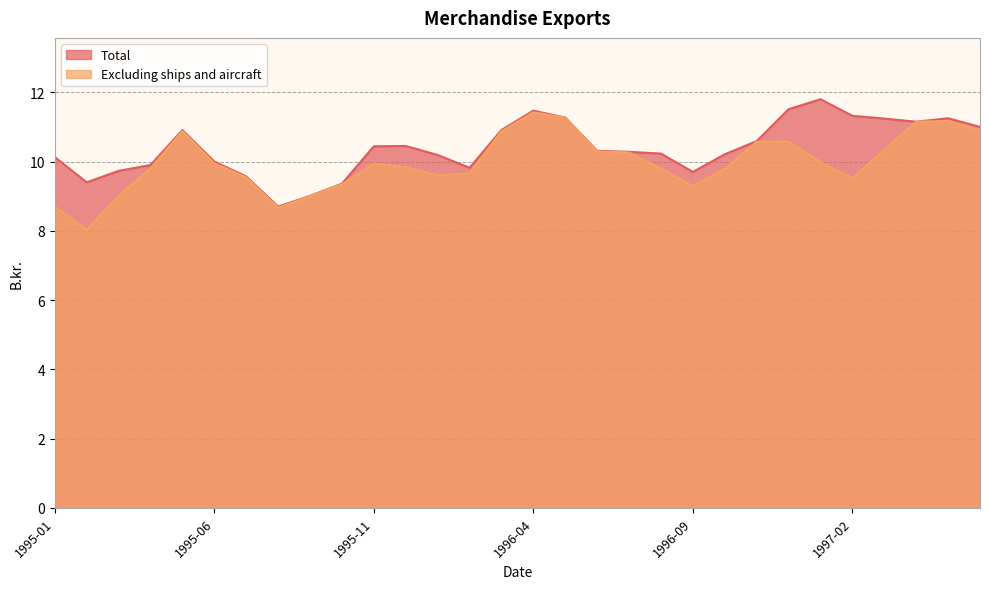

What is the difference between the second highest and minimum values in the Total series?

2.8